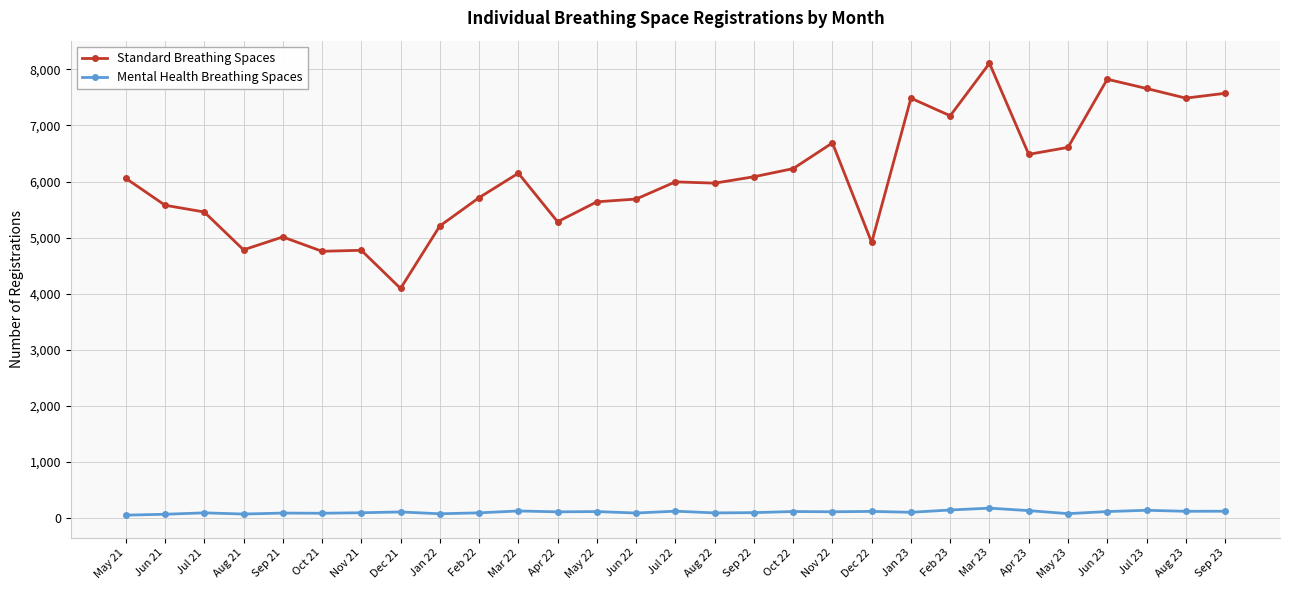

True or false: Standard Breathing Spaces and Mental Health Breathing Spaces cross at least once.

False